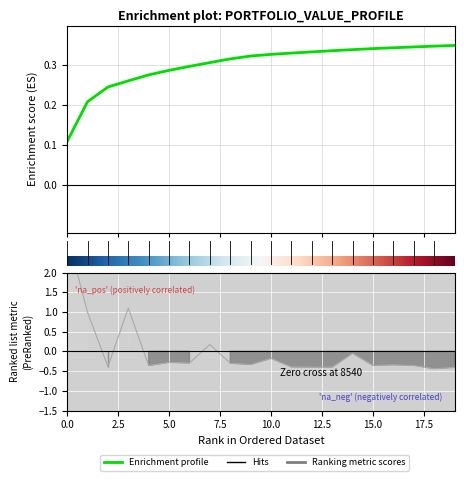

Reading left to right, extract all data points from this chart.

3.0	1.0	-0.4	1.1	-0.4	-0.3	-0.3	0.2	-0.3	-0.3	-0.2	-0.4	-0.4	-0.4	-0.0	-0.4	-0.3	-0.4	-0.4	-0.4